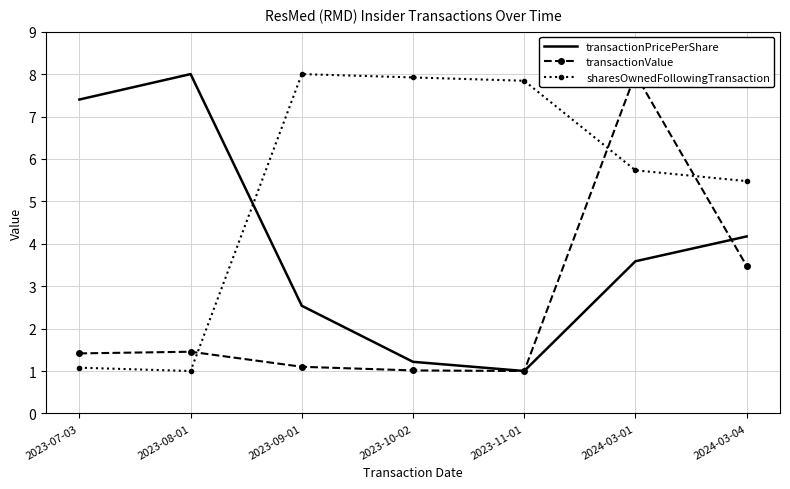

Where is the first local minimum for transactionPricePerShare?

2023-11-01